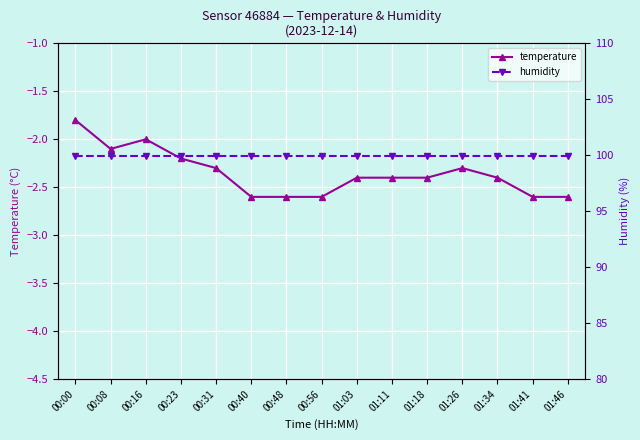

Which label corresponds to the smallest value in the chart?

00:40